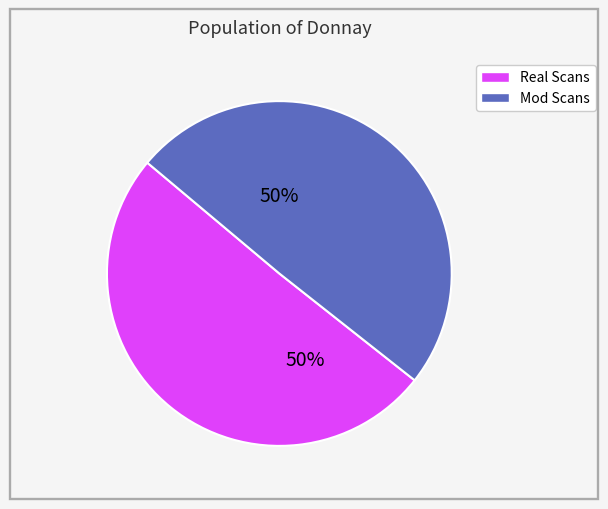

To the nearest percent, what is the average slice percentage?

50%